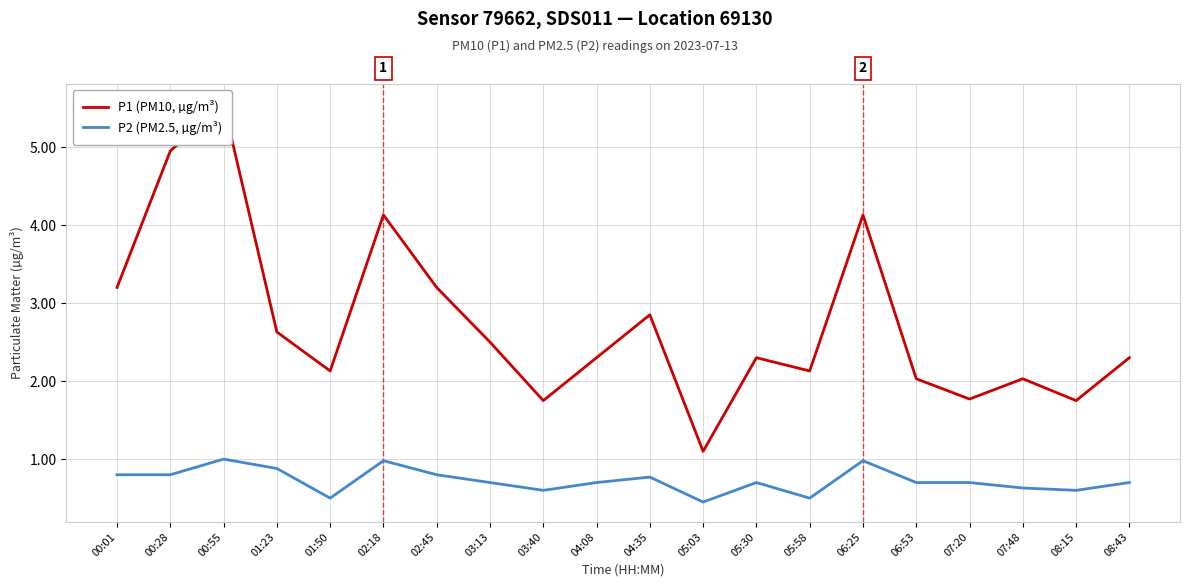

What is the maximum value shown in the chart?

5.5